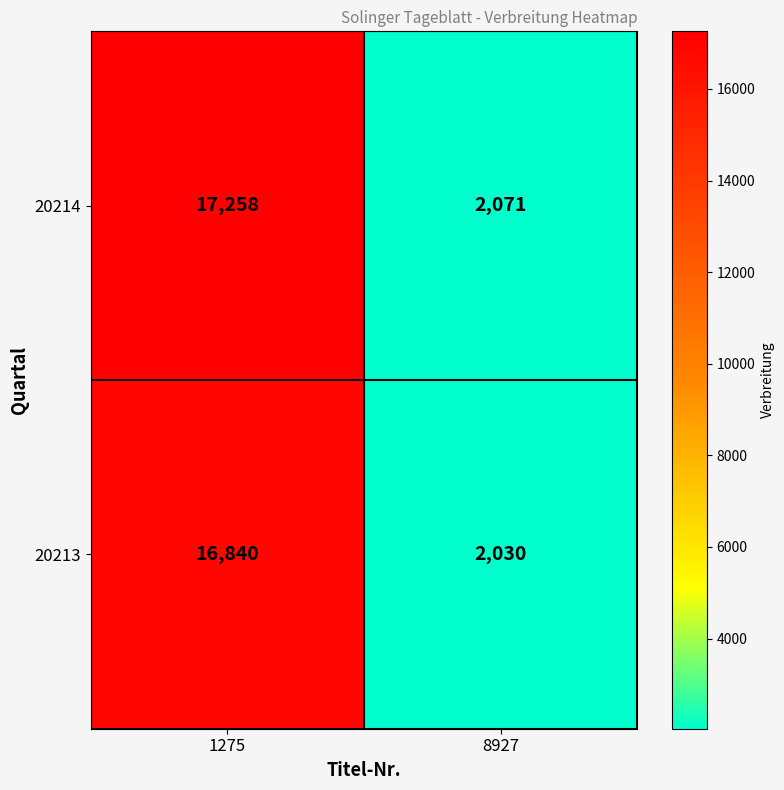

At which label does 20214 reach its minimum?

8927